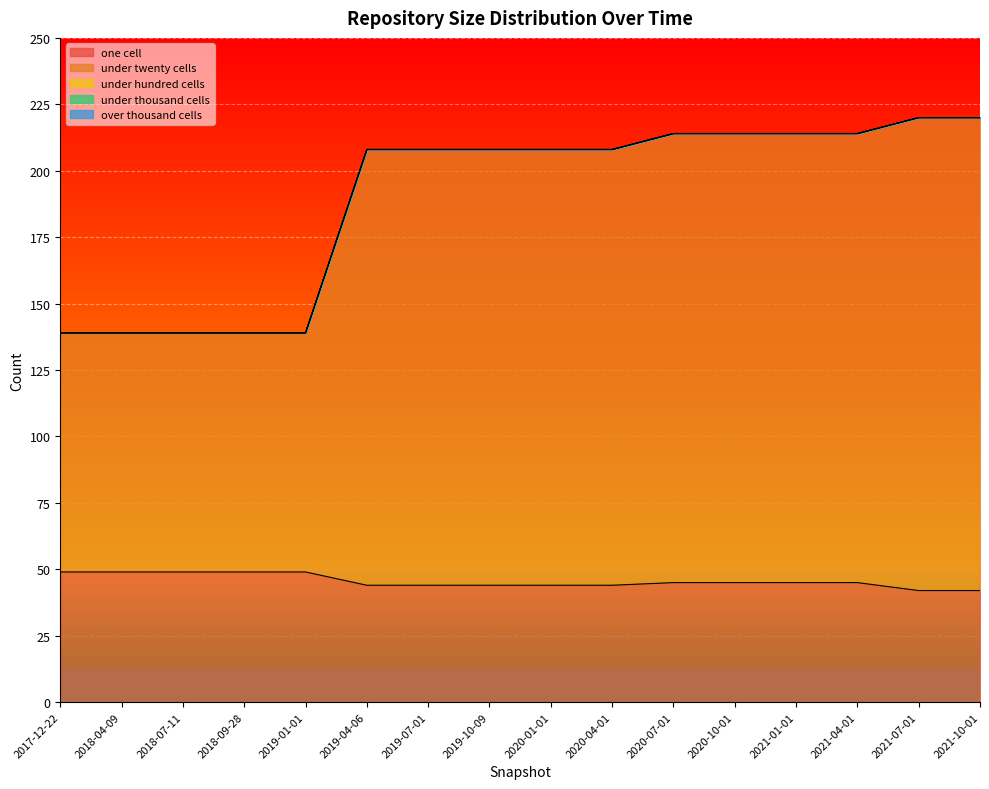

How many categories are shown in the chart?

16